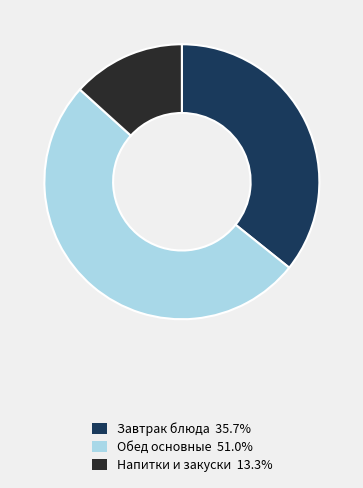

Is there a majority slice in this chart?

Yes